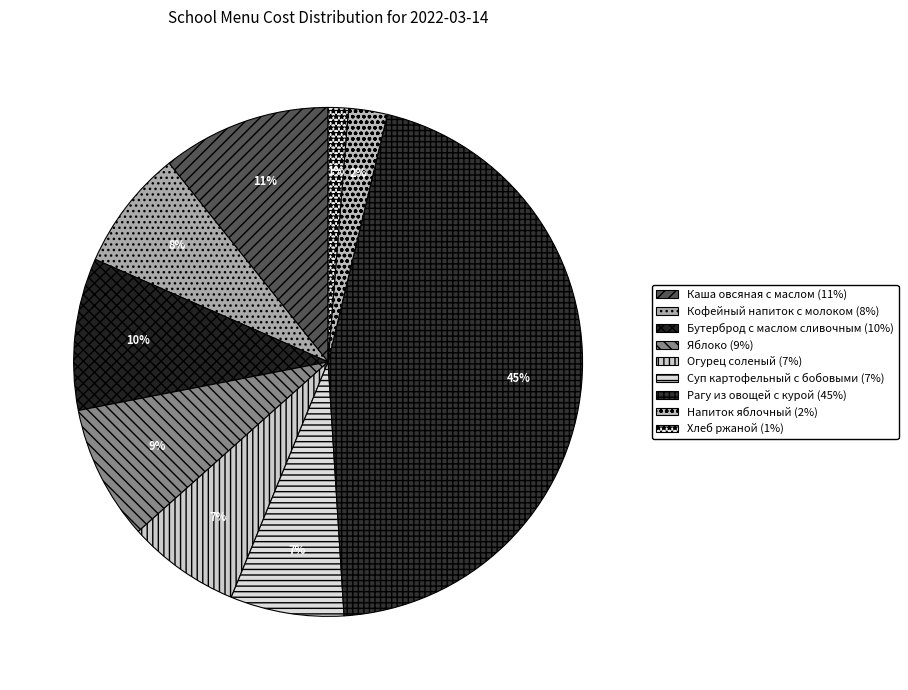

Does Огурец соленый represent more than half of the total?

No